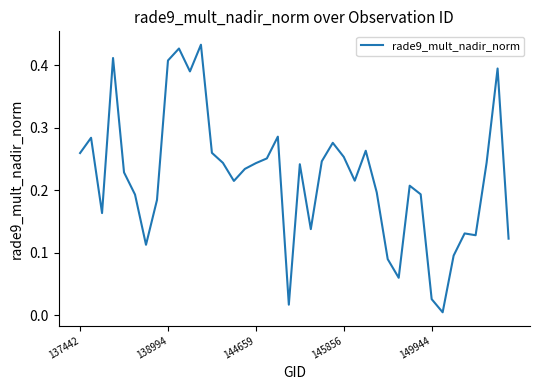

Which label corresponds to the smallest value in the chart?

33